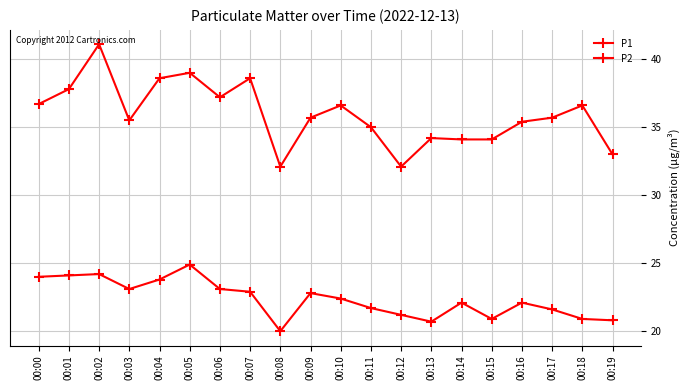

How many lines are shown in the chart?

2